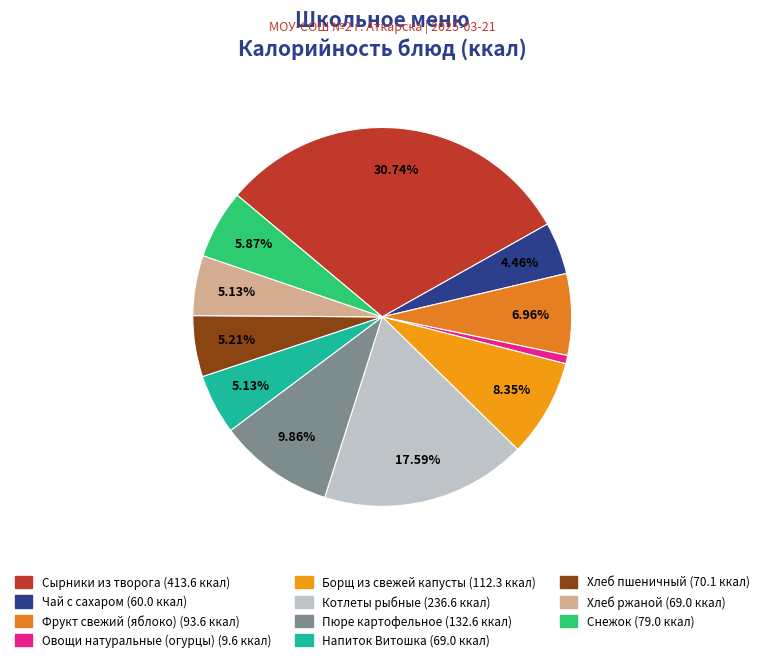

Does Пюре картофельное account for over 50% of the chart?

No